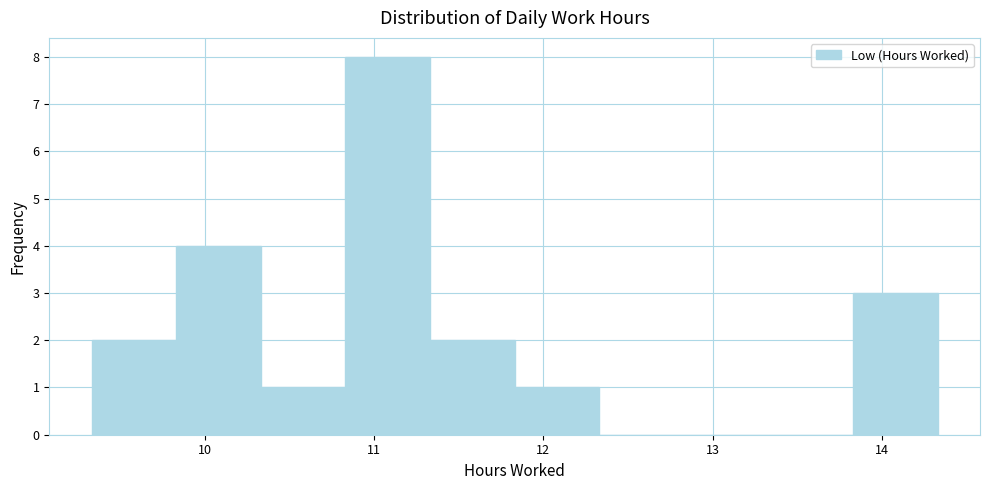

Reading left to right, list every bar in this chart as the range it spans on the x-axis followed by its height. Neither the bar edges nor the heights are printed on the chart, so give them approximately, as read against the axes.

9.33 to 9.83: 2
9.83 to 10.33: 4
10.33 to 10.83: 1
10.83 to 11.33: 8
11.33 to 11.83: 2
11.83 to 12.33: 1
12.33 to 12.83: 0
12.83 to 13.33: 0
13.33 to 13.83: 0
13.83 to 14.33: 3